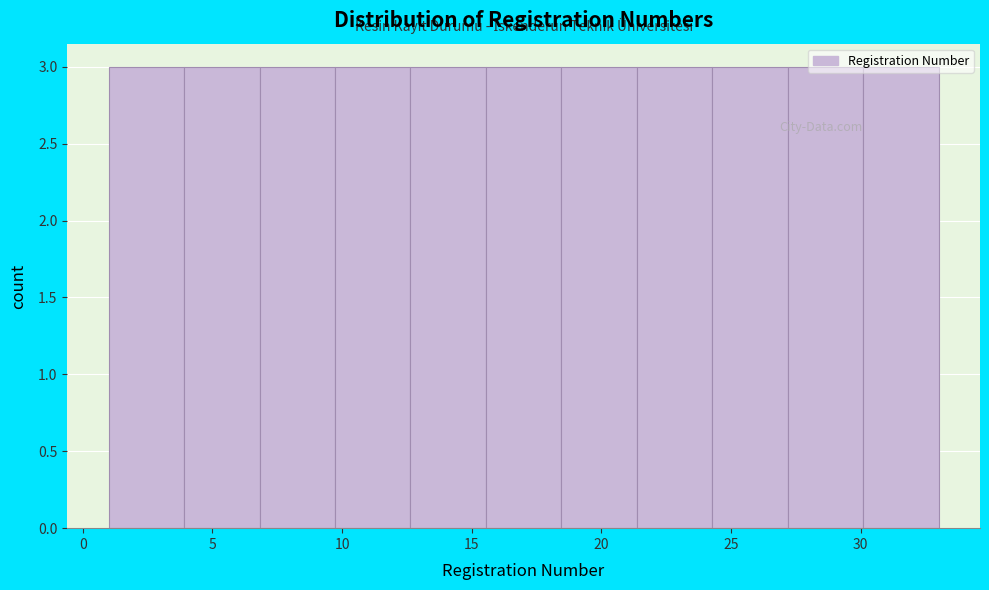

Reading left to right, transcribe this chart: for each bar, give the range it covers on the x-axis and its height. Neither the bar edges nor the heights are printed on the chart, so give them approximately, as read against the axes.

1.0 to 4.0: 3
4.0 to 7.0: 3
7.0 to 9.5: 3
9.5 to 12.5: 3
12.5 to 15.5: 3
15.5 to 18.5: 3
18.5 to 21.5: 3
21.5 to 24.5: 3
24.5 to 27.0: 3
27.0 to 30.0: 3
30.0 to 33.0: 3